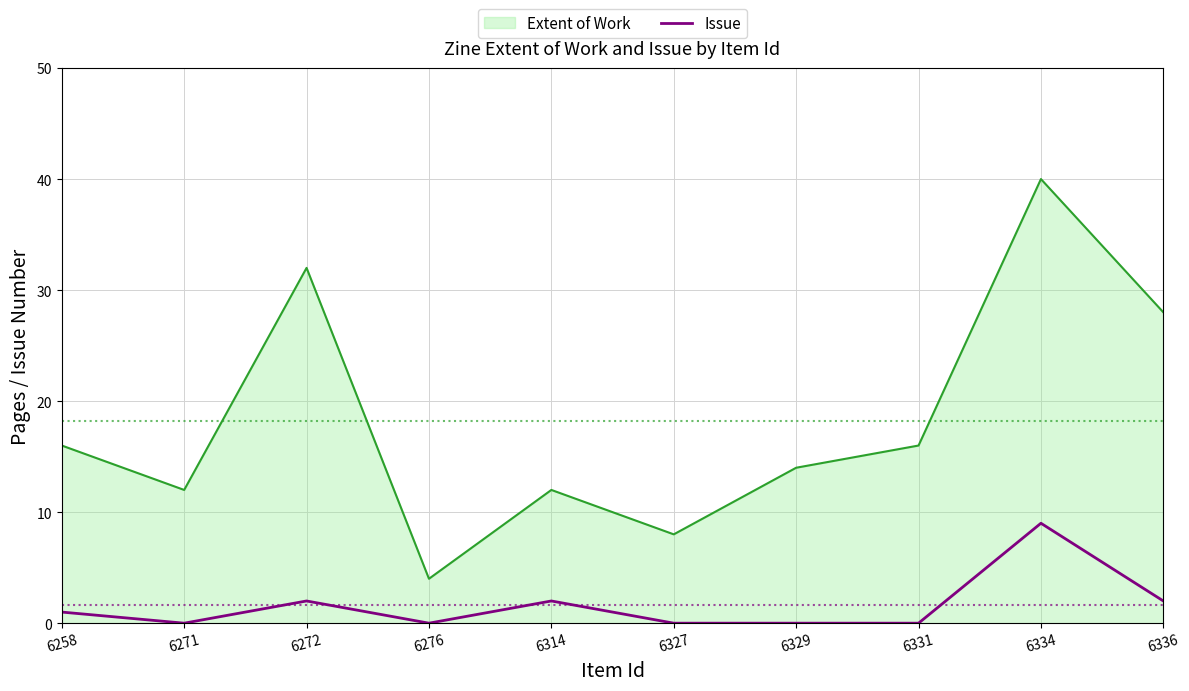

The value of Issue at 6329 is 5. True or false?

False